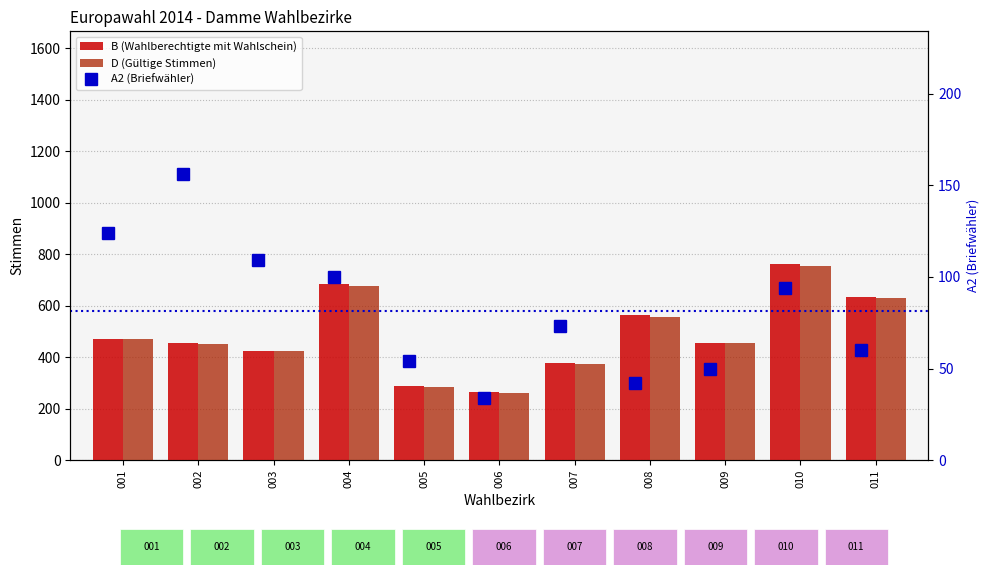

What is the difference between the second highest and minimum values in the B (Wahlberechtigte mit Wahlschein) series?

417